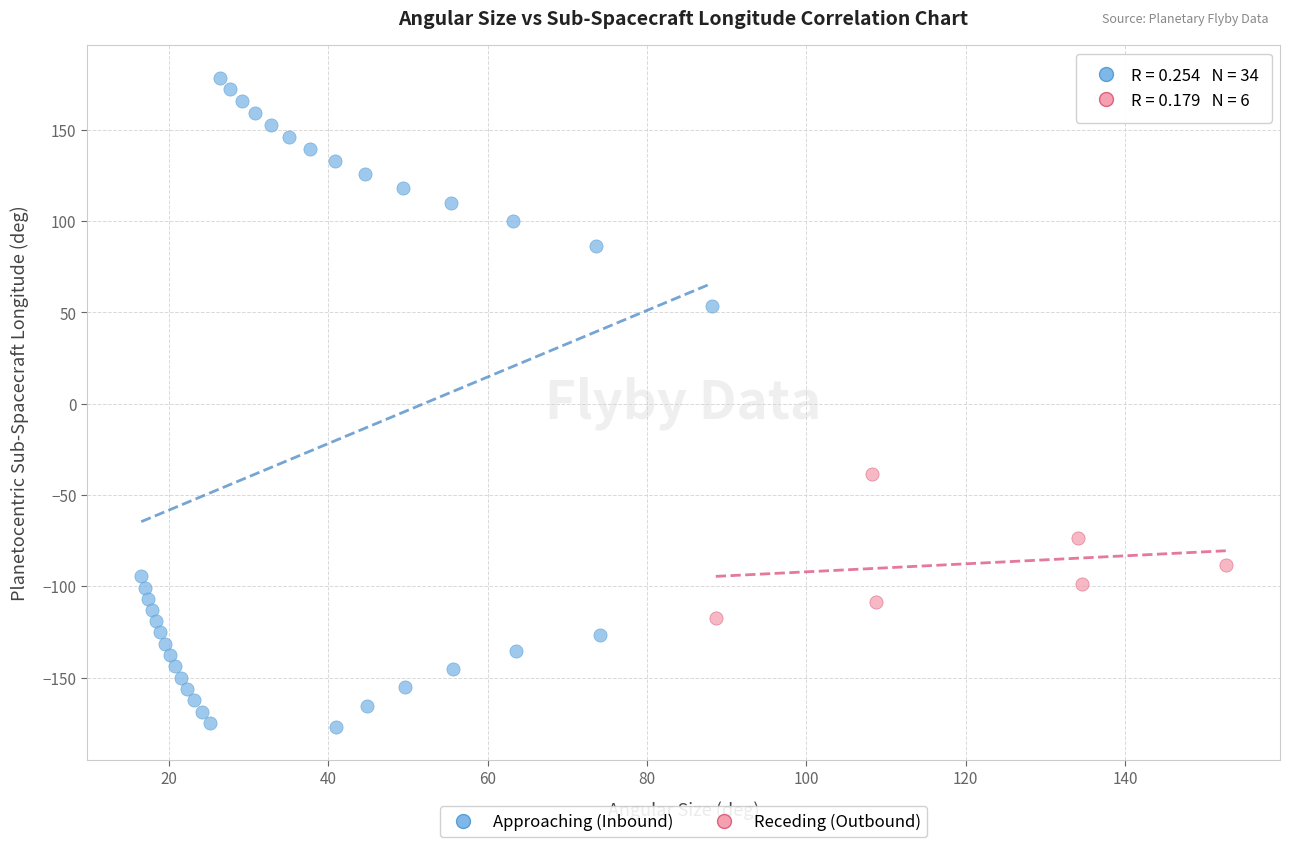

Which series reaches the minimum Y coordinate?

Approaching (Inbound)